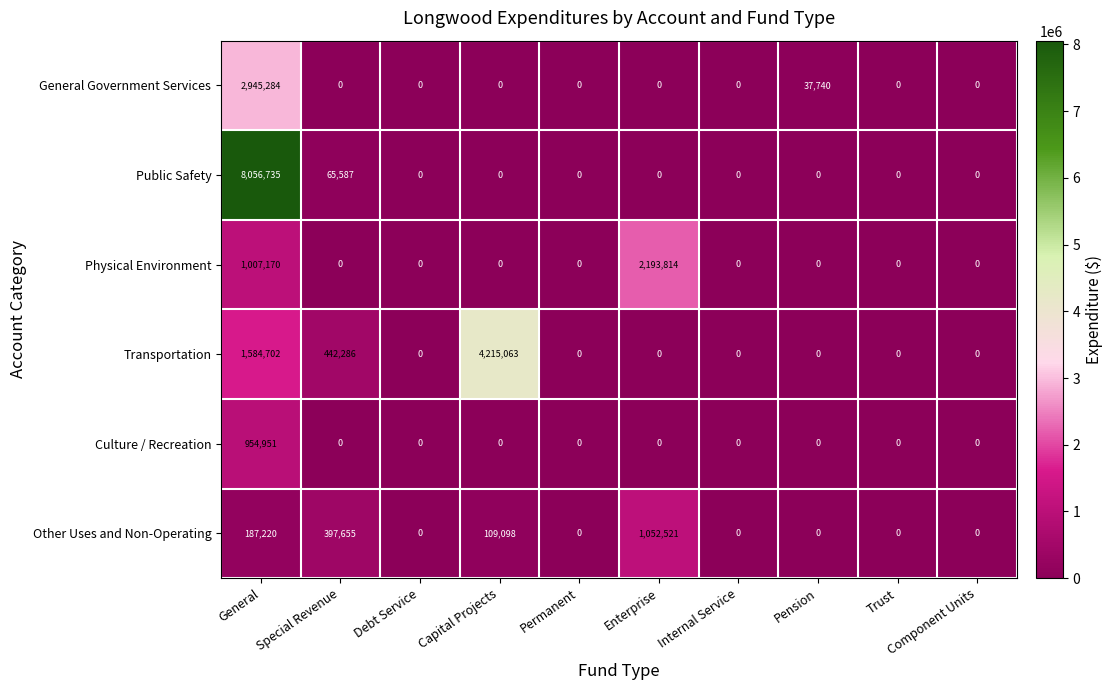

The value of Transportation at Internal Service is 1357812. True or false?

False